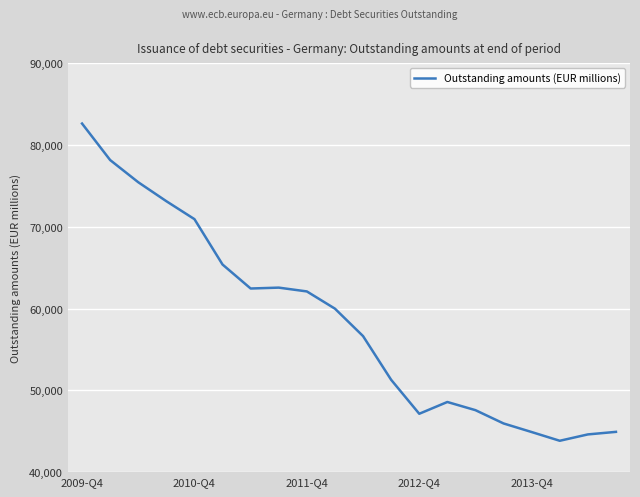

What is the difference between the maximum and minimum values?

38778